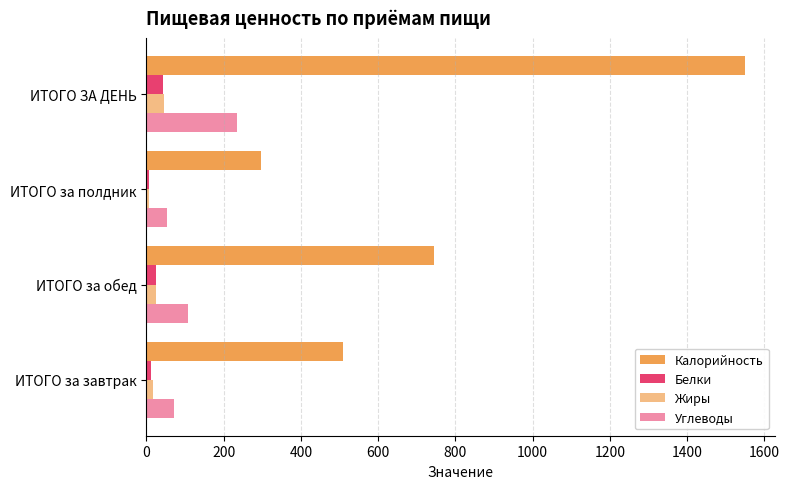

How many data points in Белки are less than 24?

2